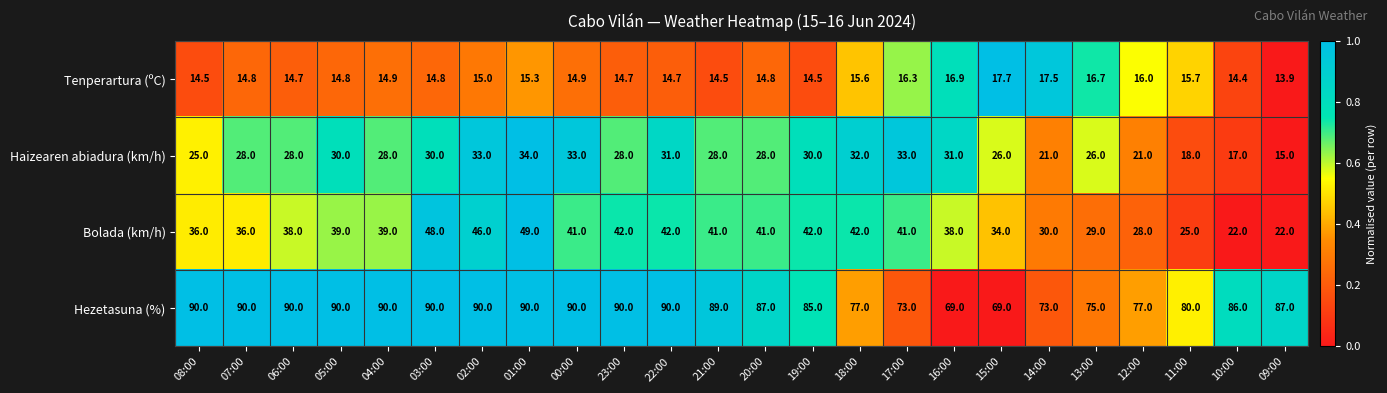

How many distinct data groups are displayed?

4